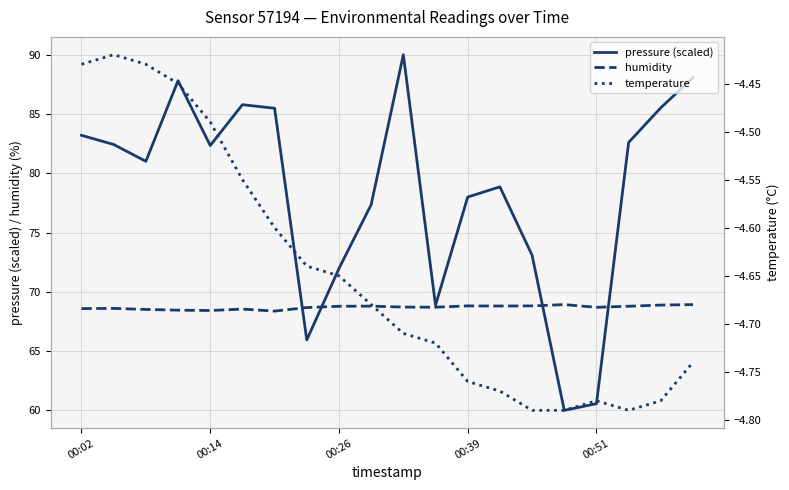

Where does the pressure (scaled) series first go above 82?

00:02